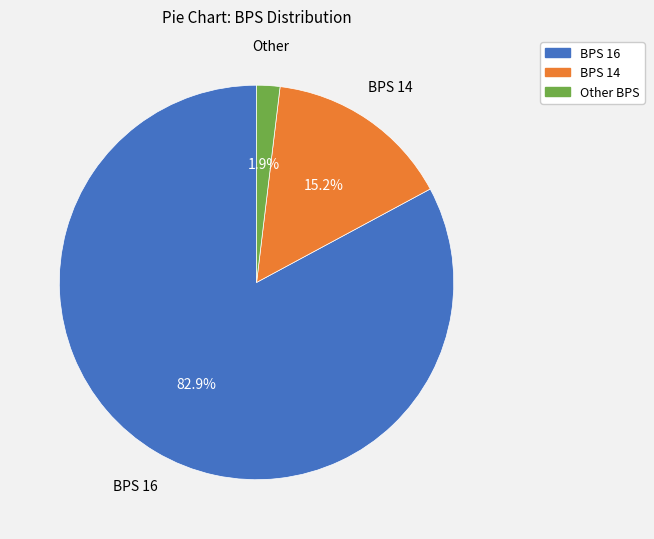

How many segments does this pie chart have?

3